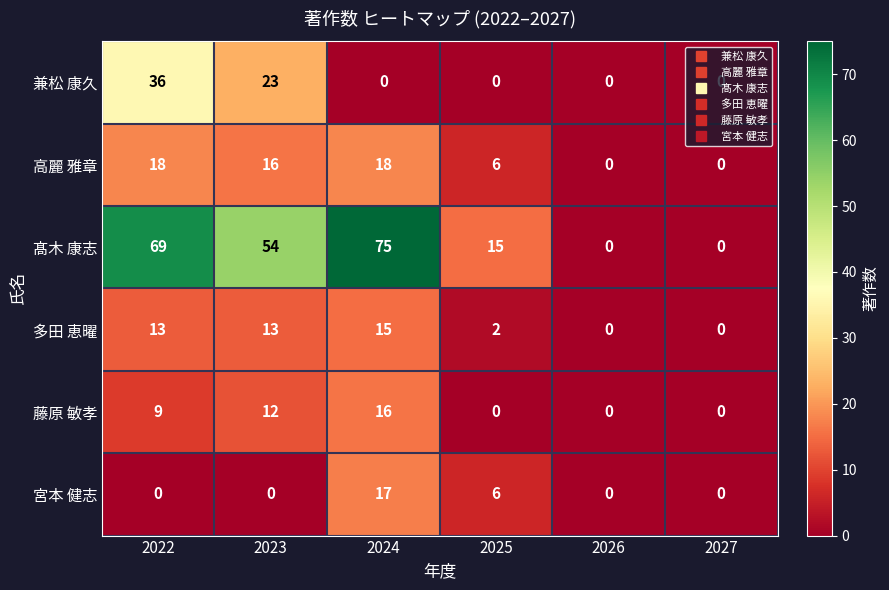

How many values in the 兼松 康久 series exceed 0?

2